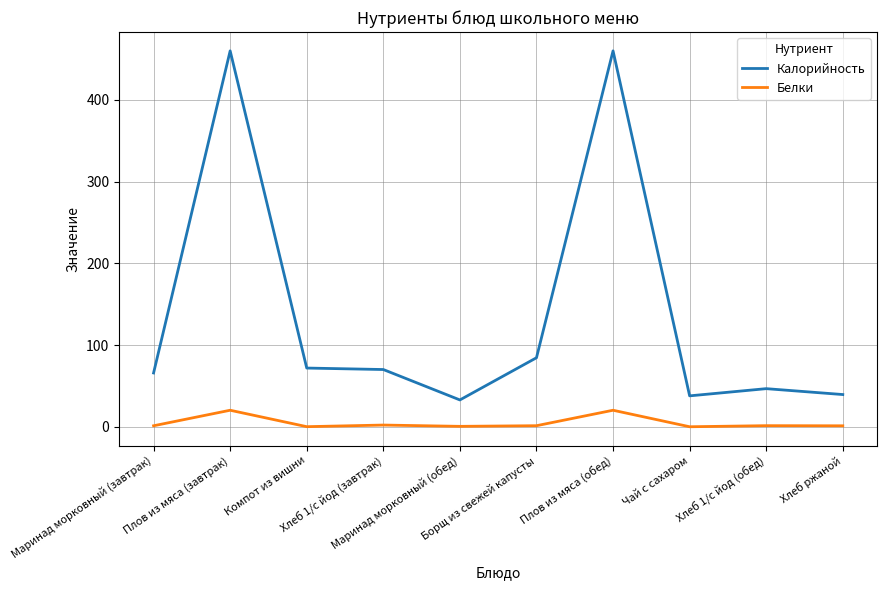

True or false: Калорийность and Белки intersect in this chart.

False